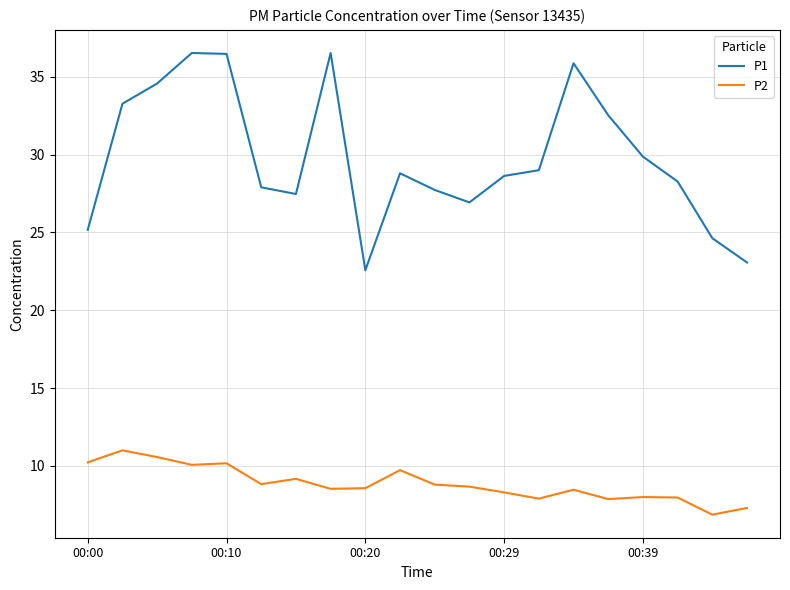

True or false: P1 and P2 intersect in this chart.

False